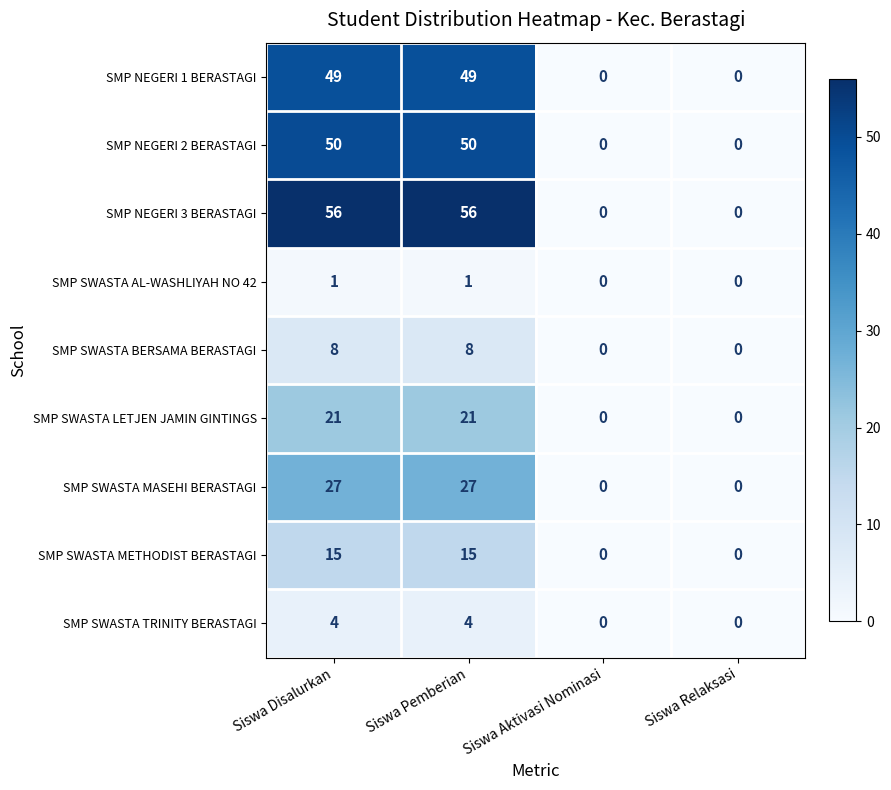

Count the SMP NEGERI 1 BERASTAGI values in the range 0 to 49.

4